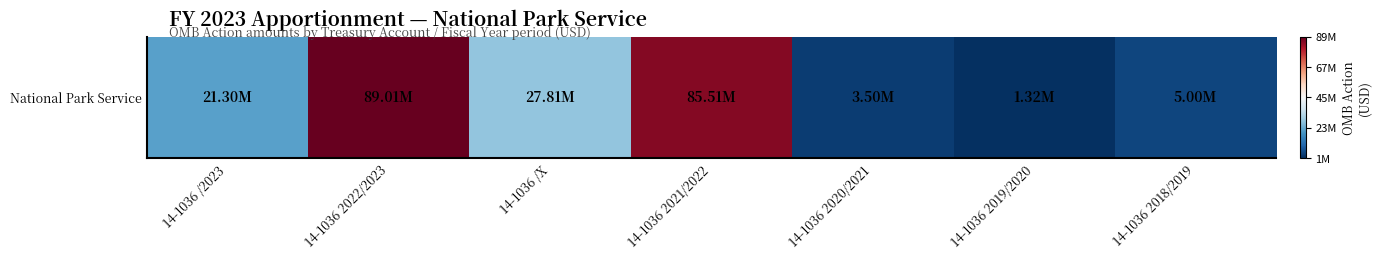

What is the change in value from 14-1036 2022/2023 to 14-1036 2018/2019?

-1.9